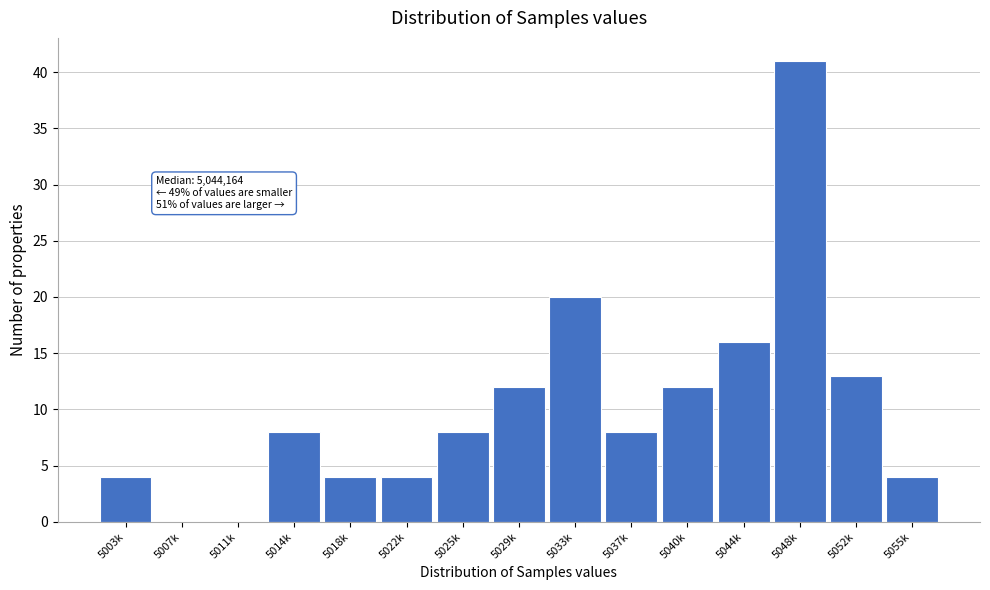

Reading left to right, transcribe all the data shown in this chart.

5003k=4	5007k=0	5011k=0	5014k=8	5018k=4	5022k=4	5025k=8	5029k=12	5033k=20	5037k=8	5040k=12	5044k=16	5048k=41	5052k=13	5055k=4